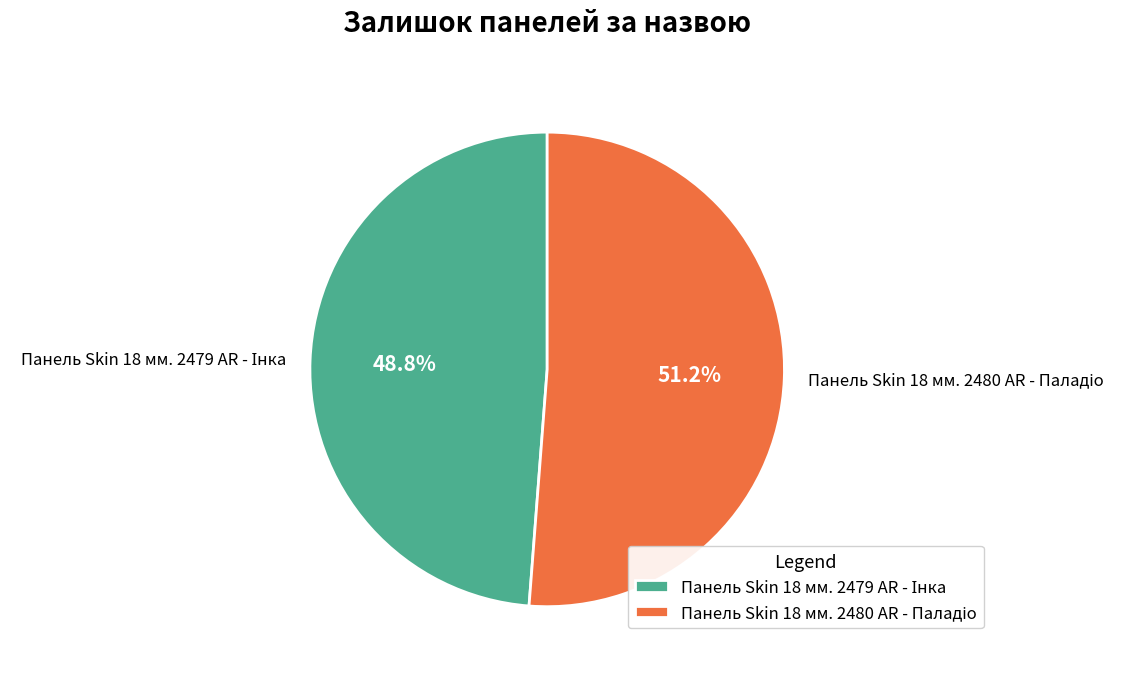

Is there a majority slice in this chart?

Yes